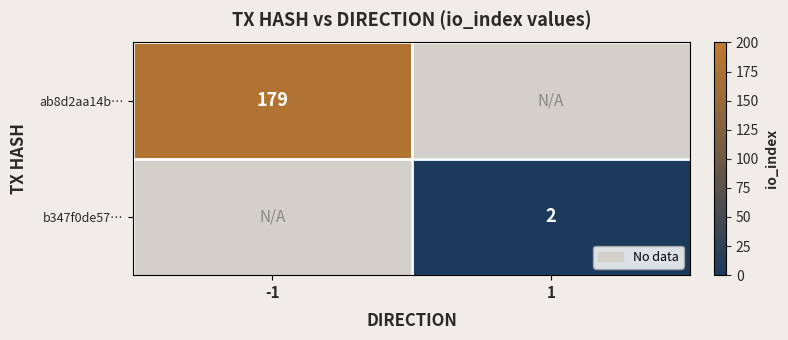

Is the value of ab8d2aa14b… at -1 greater than the value of b347f0de57… at 1?

Yes